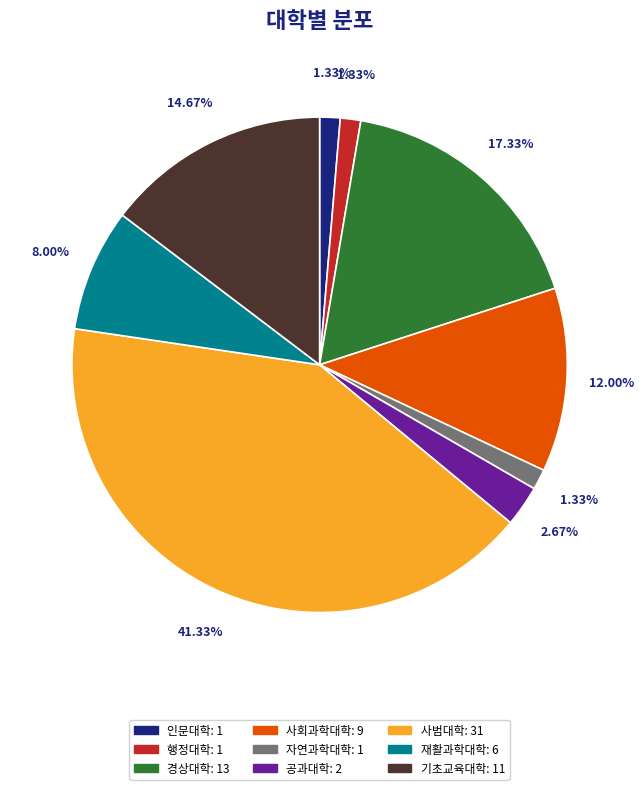

Does any single category account for the majority?

No